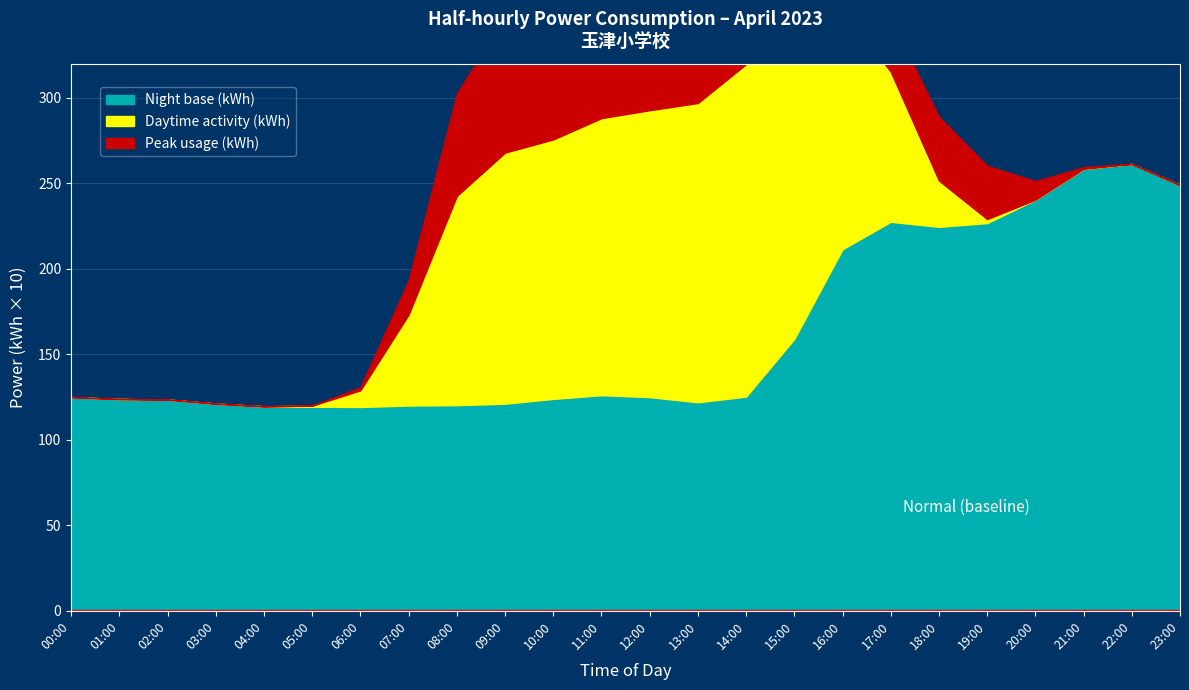

What is the lowest value of the Night base (kWh) series?

119.2